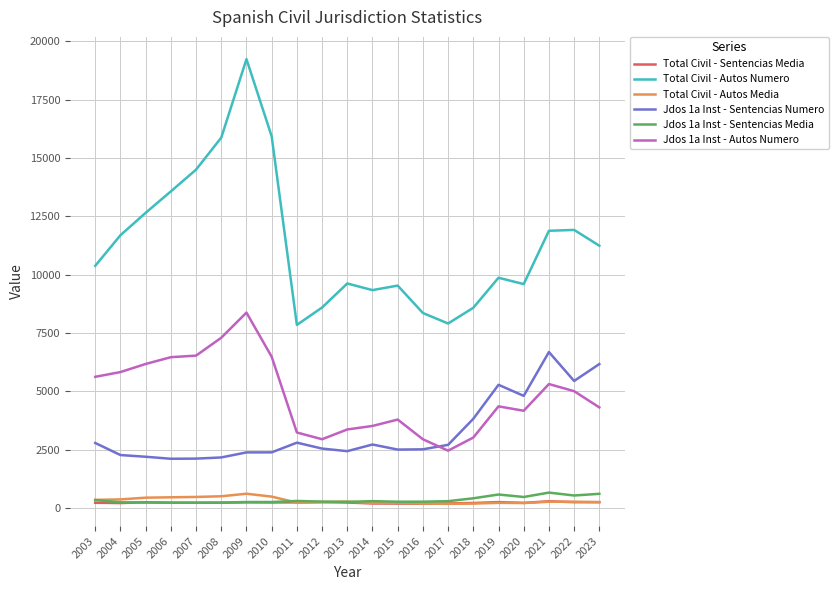

True or false: Jdos 1a Inst - Sentencias Media and Total Civil - Autos Numero intersect in this chart.

False